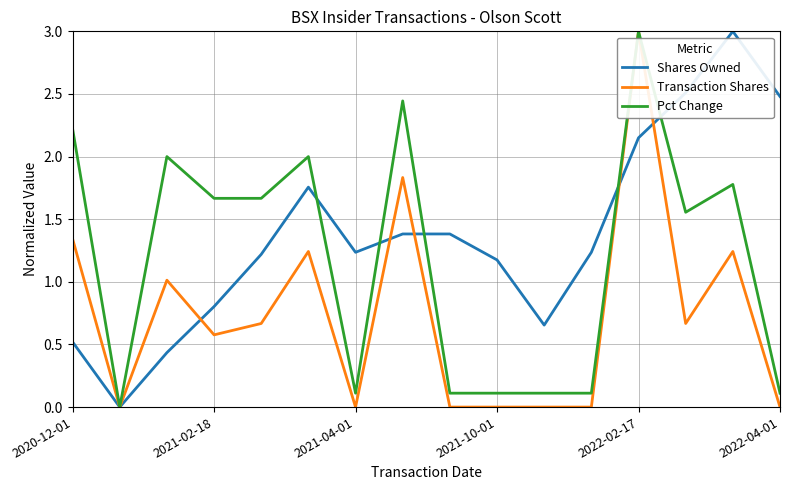

Rank the series by their average value, from highest to lowest.

Shares Owned, Pct Change, Transaction Shares